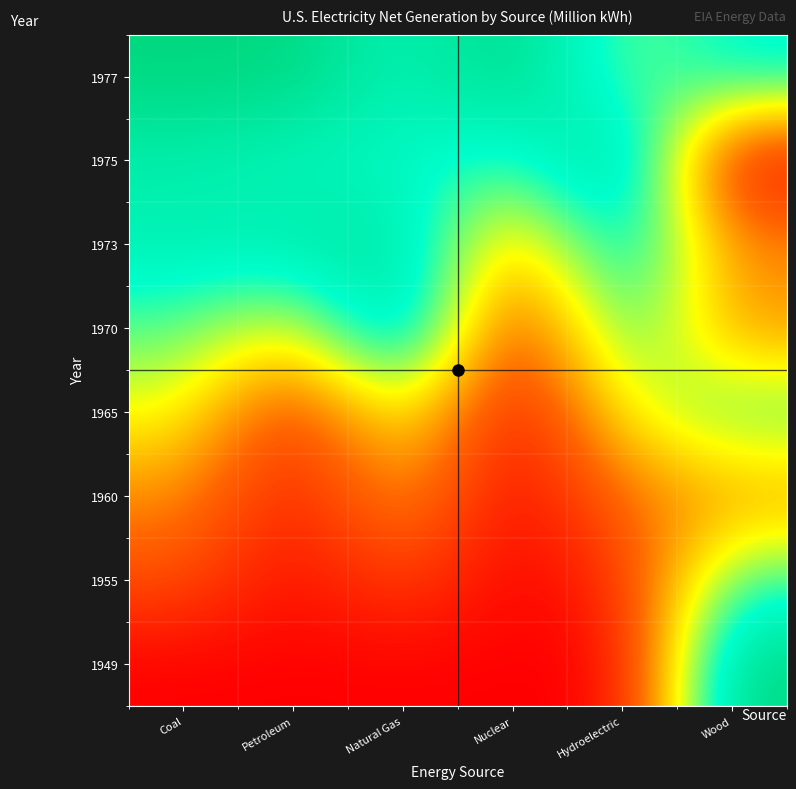

Which label corresponds to the largest value in the chart?

Wood